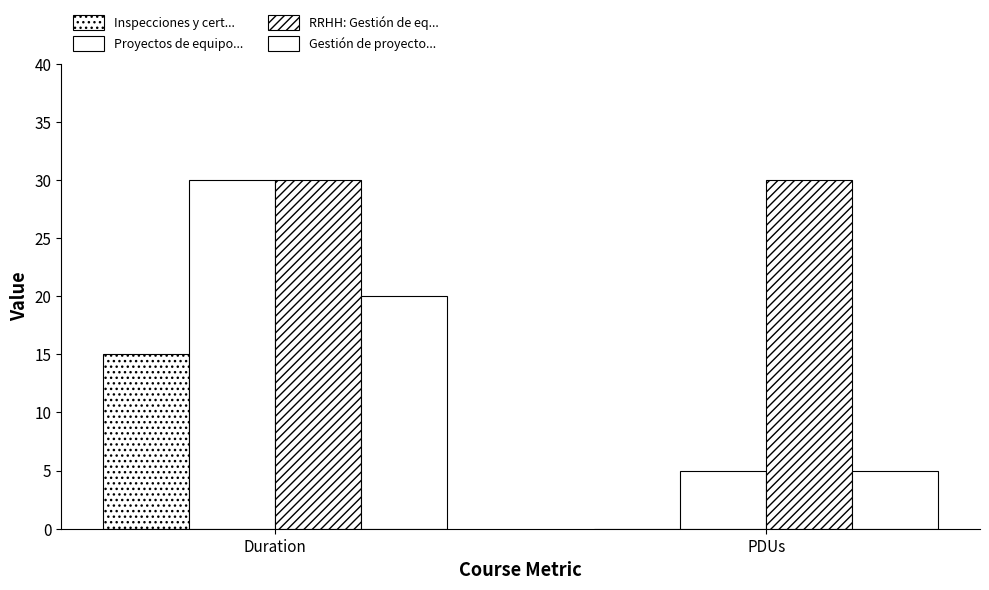

Is the value of Inspecciones y cert... at Duration greater than the value of Gestión de proyecto... at Duration?

No